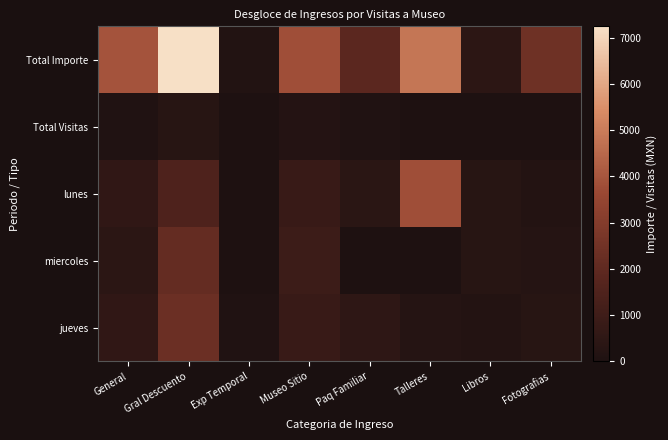

Reading left to right, what are all the values shown in this chart?

Total Importe: General=3950	Gral Descuento=7250	Exp Temporal=140	Museo Sitio=3800	Paq Familiar=1875	Talleres=4850	Libros=450	Fotografias=2420
Total Visitas: General=79	Gral Descuento=290	Exp Temporal=7	Museo Sitio=190	Paq Familiar=75	Talleres=7	Libros=3	Fotografias=0
lunes: General=550	Gral Descuento=1475	Exp Temporal=20	Museo Sitio=820	Paq Familiar=375	Talleres=3800	Libros=300	Fotografias=160
miercoles: General=400	Gral Descuento=2150	Exp Temporal=10	Museo Sitio=920	Paq Familiar=0	Talleres=0	Libros=300	Fotografias=200
jueves: General=550	Gral Descuento=2325	Exp Temporal=80	Museo Sitio=820	Paq Familiar=500	Talleres=200	Libros=150	Fotografias=300